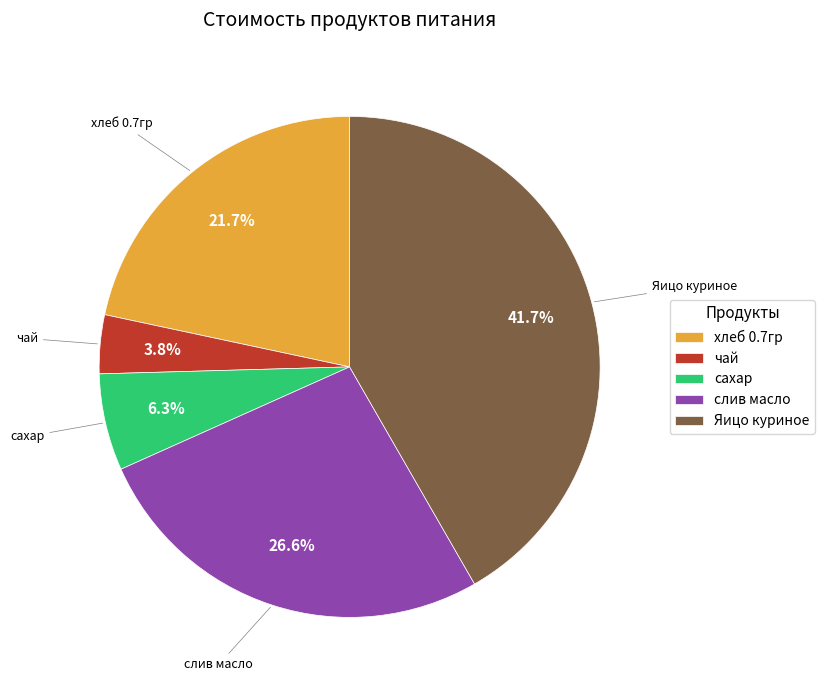

What percentage do Яицо куриное and чай together represent?

45.5%